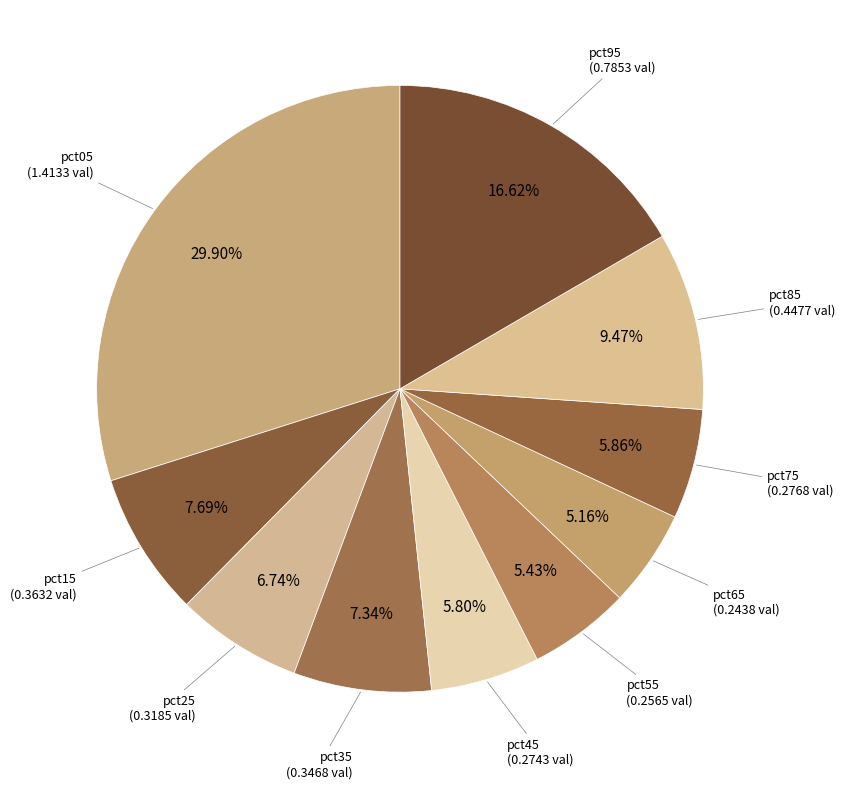

How many slices are in this pie chart?

10